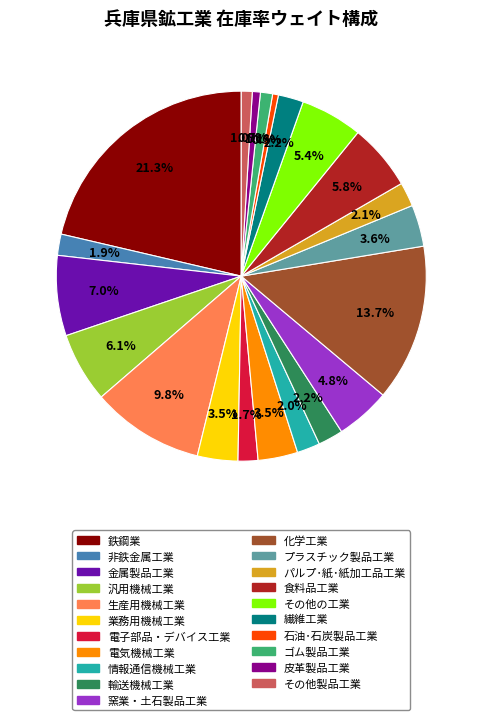

How many segments does this pie chart have?

21